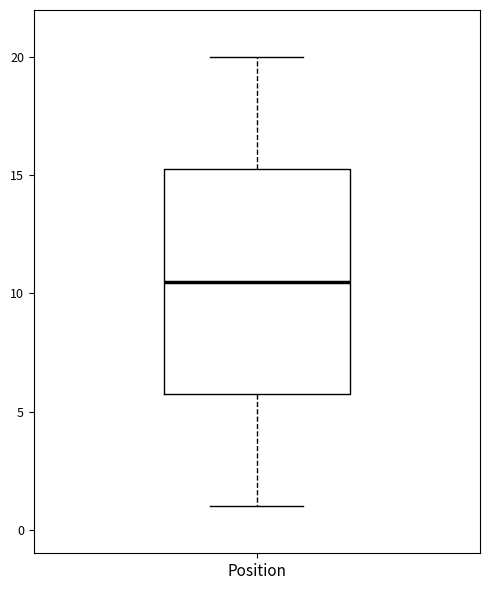

Where is the lower edge of the box for Position on the y-axis? The values are not printed on the chart, so give them approximately, as read against the axis.

6.0